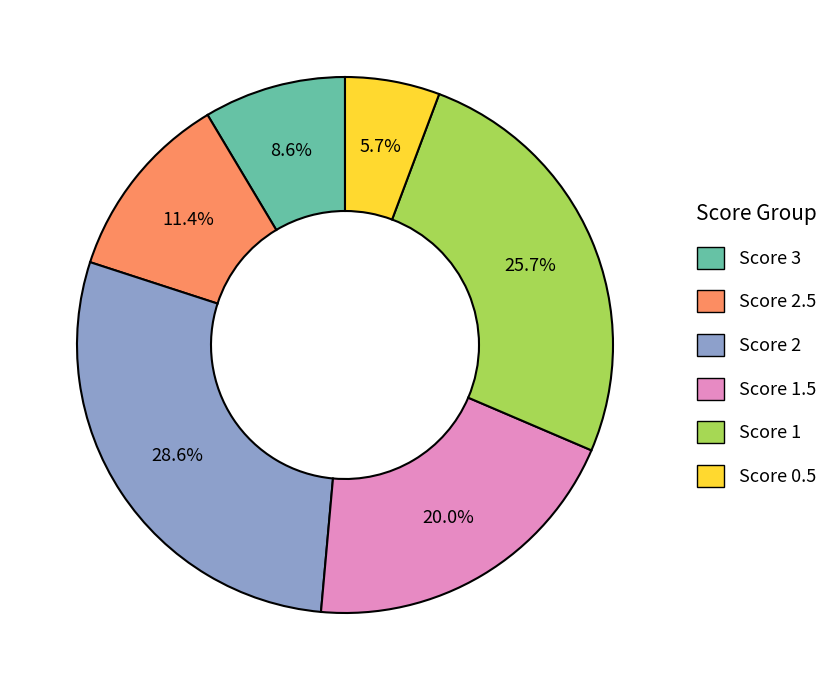

Is there a majority slice in this chart?

No